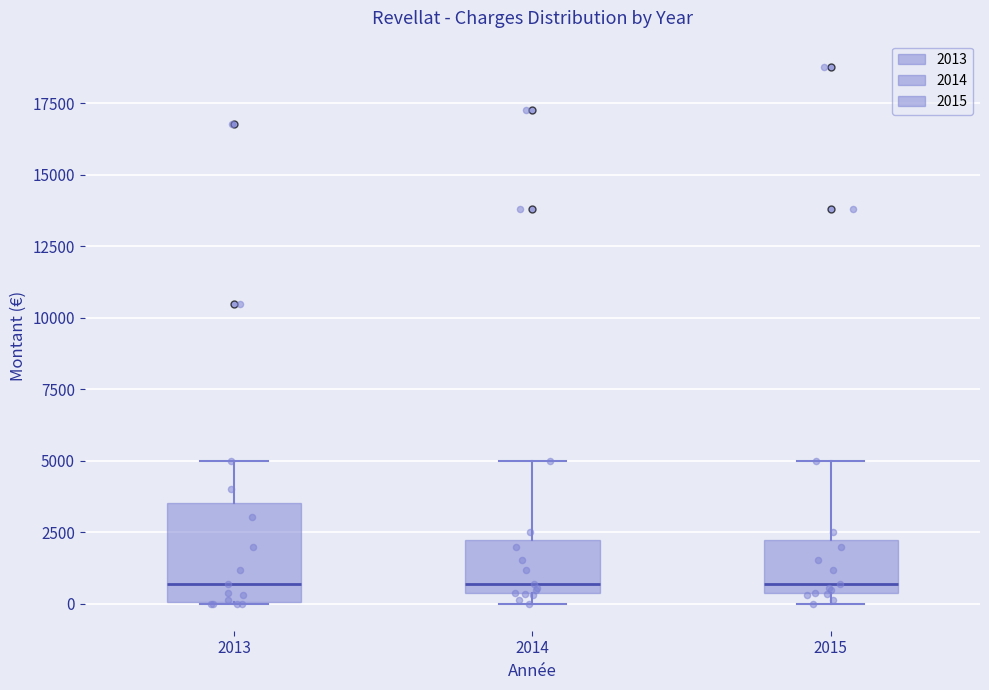

Reading left to right, transcribe this box plot: for each box, give where its median line is, the range the box spans, and where its two whiskers end, as read against the y-axis. The values are not printed on the chart, so give them approximately, as read against the axis.

2013: median 500, box 0 to 3500, whiskers 0 to 5000
2014: median 500 (just above the box's lower edge), box 500 to 2500, whiskers 0 to 5000
2015: median 500 (just above the box's lower edge), box 500 to 2500, whiskers 0 to 5000